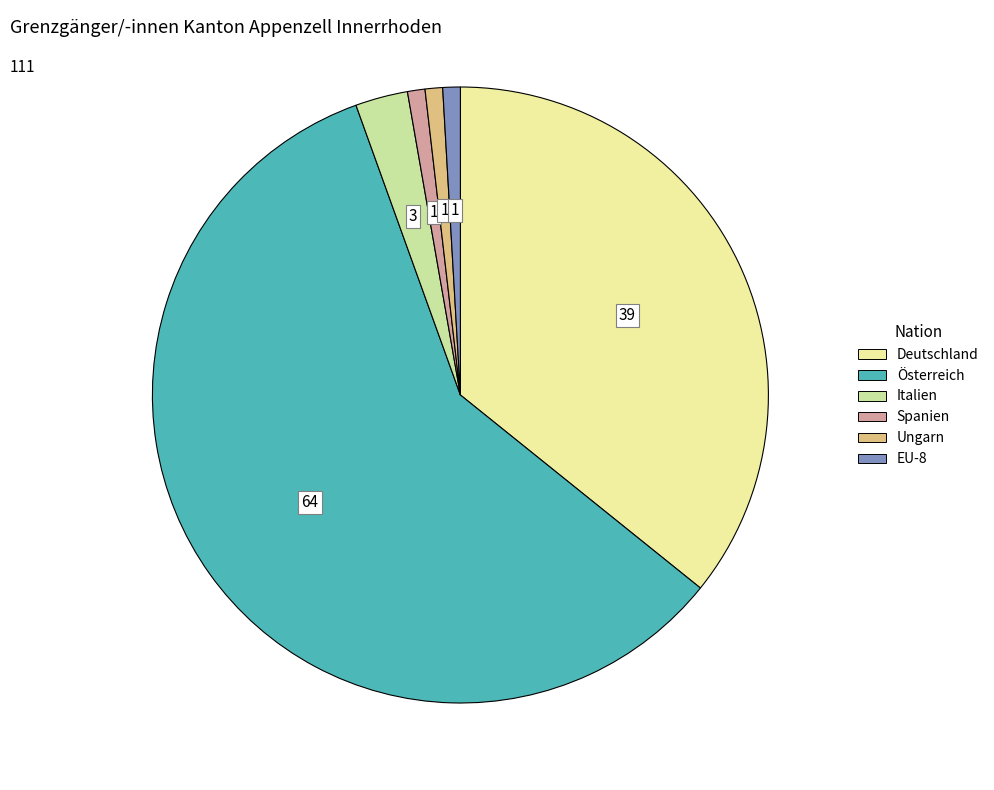

Is there any slice that represents more than half of the pie?

Yes